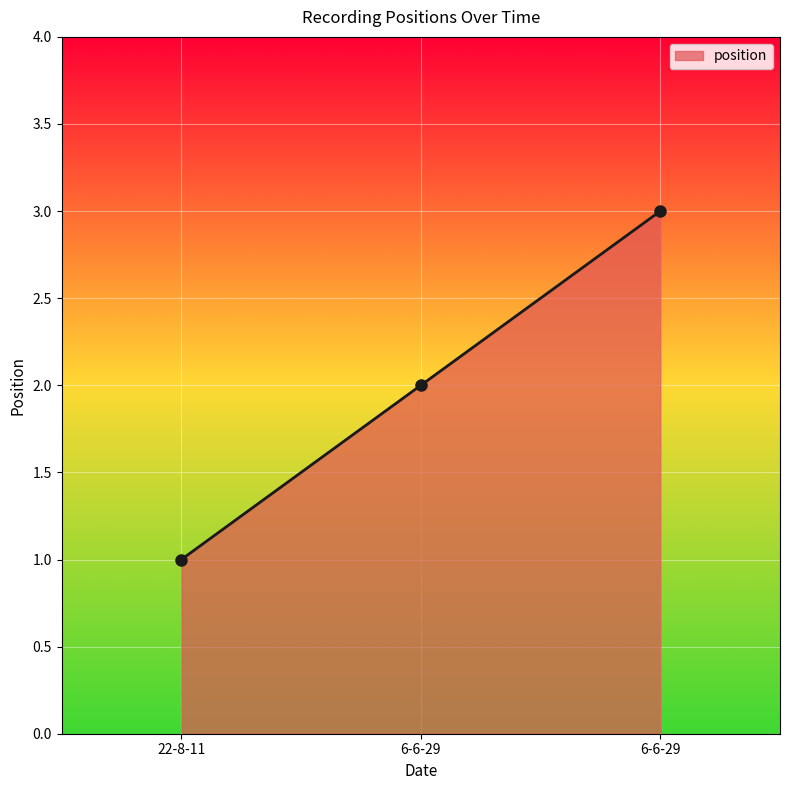

What is the average value?

2